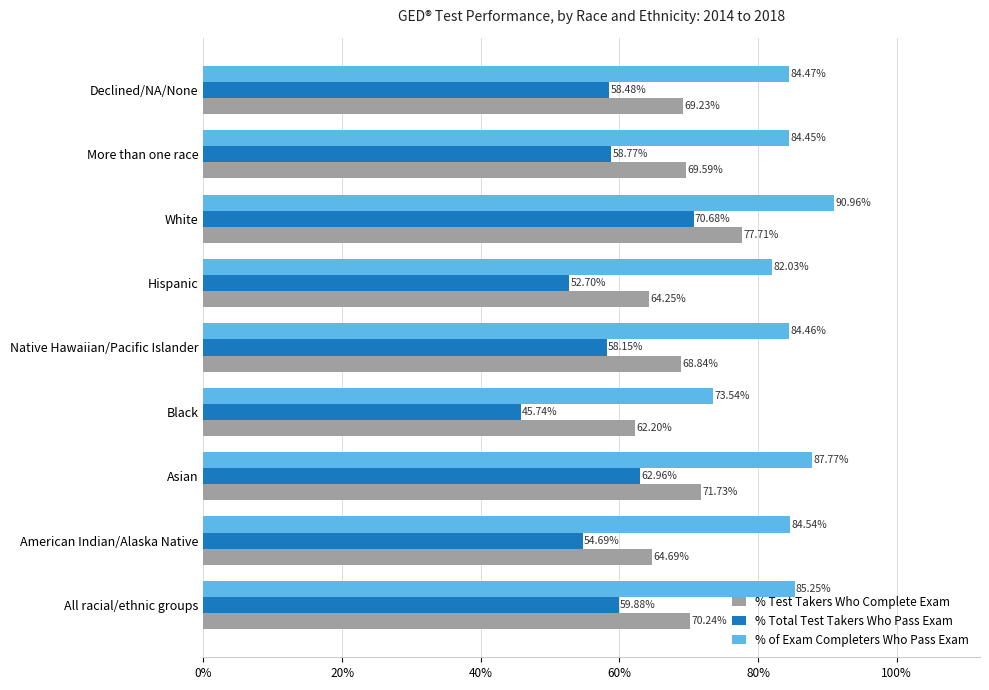

What are all the series names shown in the legend?

% Test Takers Who Complete Exam, % Total Test Takers Who Pass Exam, % of Exam Completers Who Pass Exam